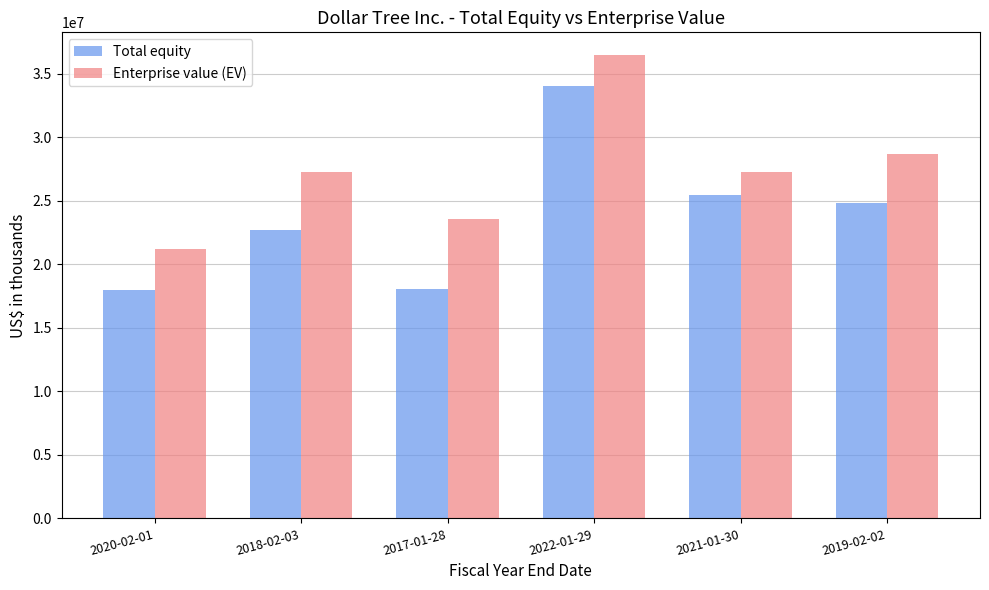

What is the total value across all series at 2017-01-28?

41628614